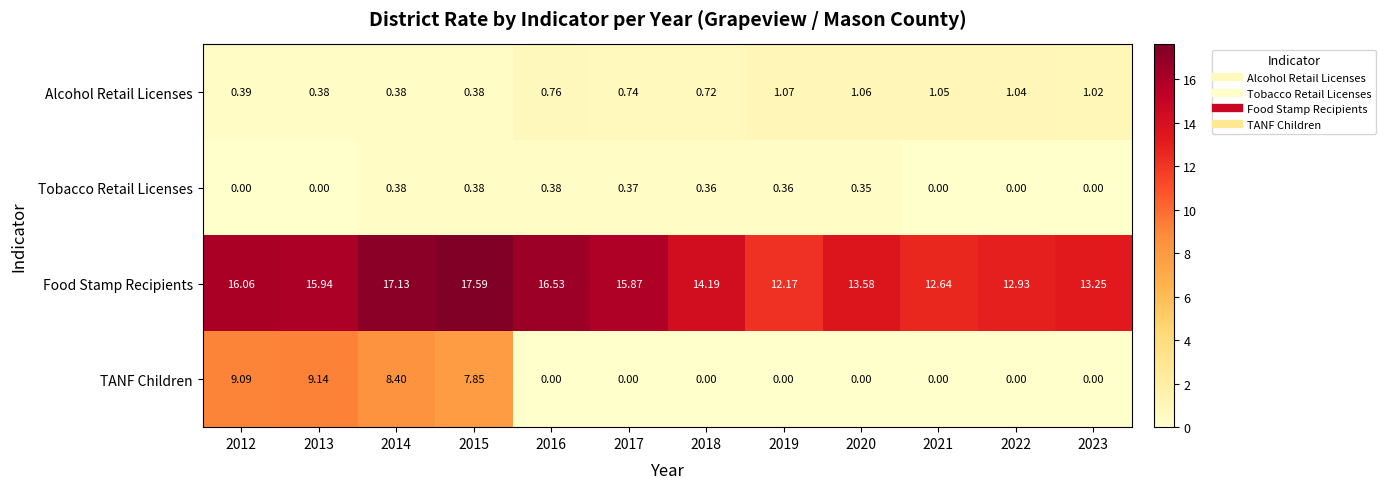

What is the spread (max minus min) of values at 2012?

16.1